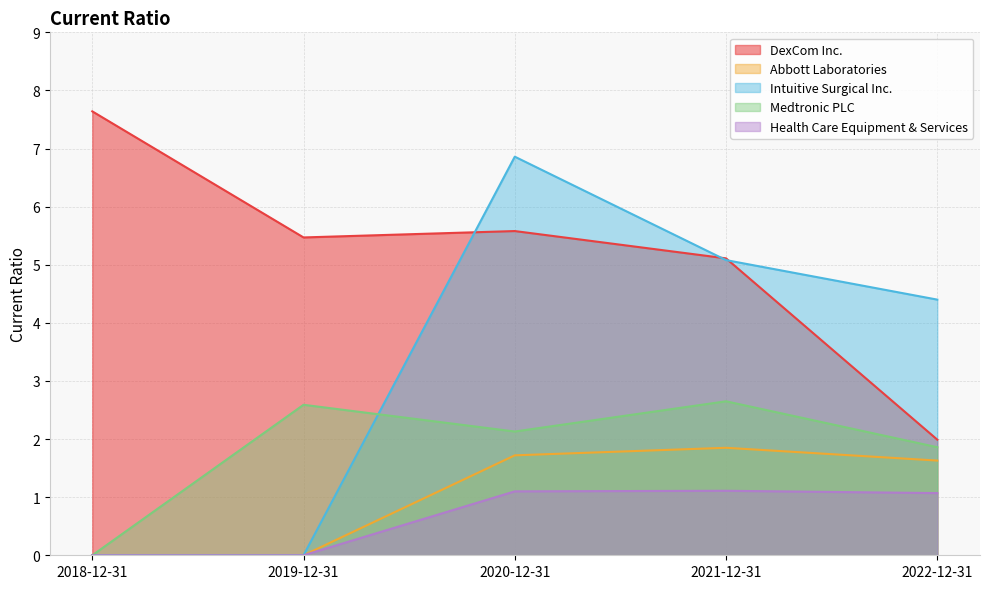

Is the value of Medtronic PLC at 2019-12-31 greater than the value of Intuitive Surgical Inc. at 2018-12-31?

Yes